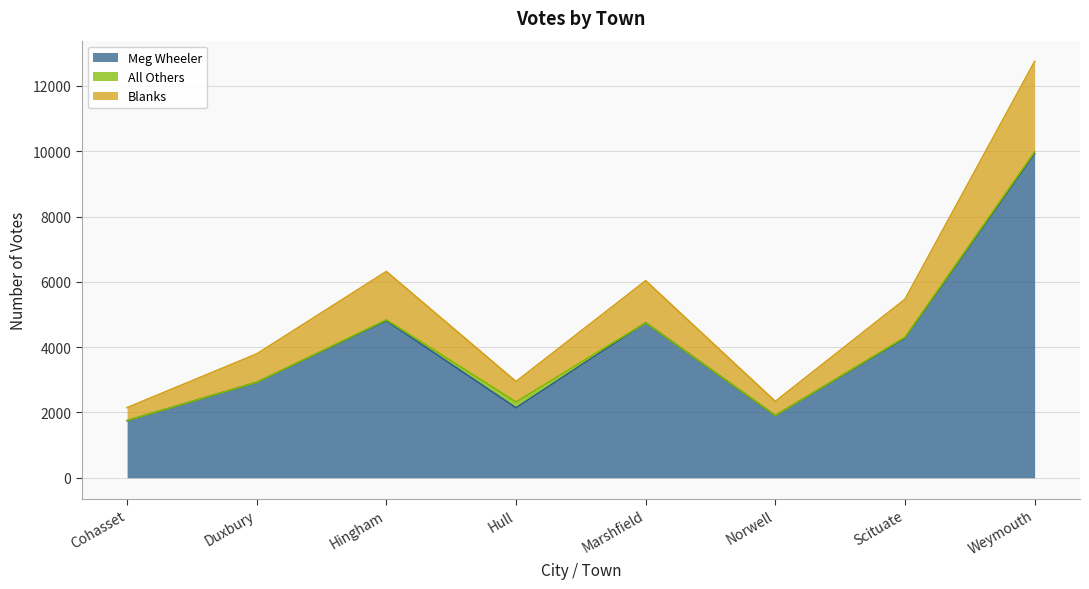

How many values in the Meg Wheeler series are below 4274?

4